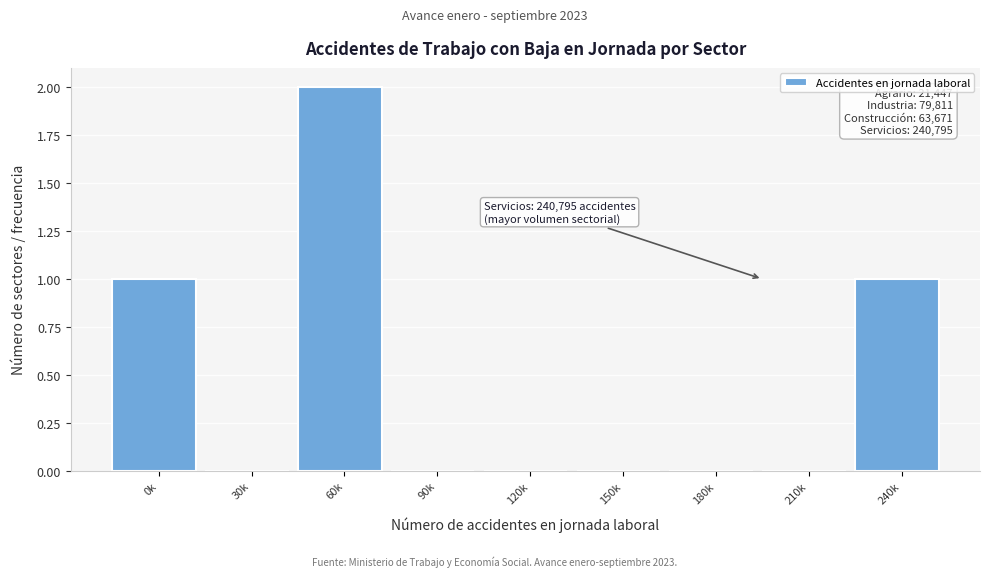

What is the sum of all values?

4